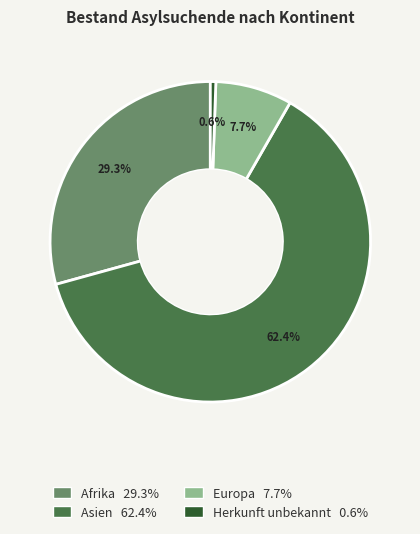

True or false: Afrika accounts for 29% of the total.

True